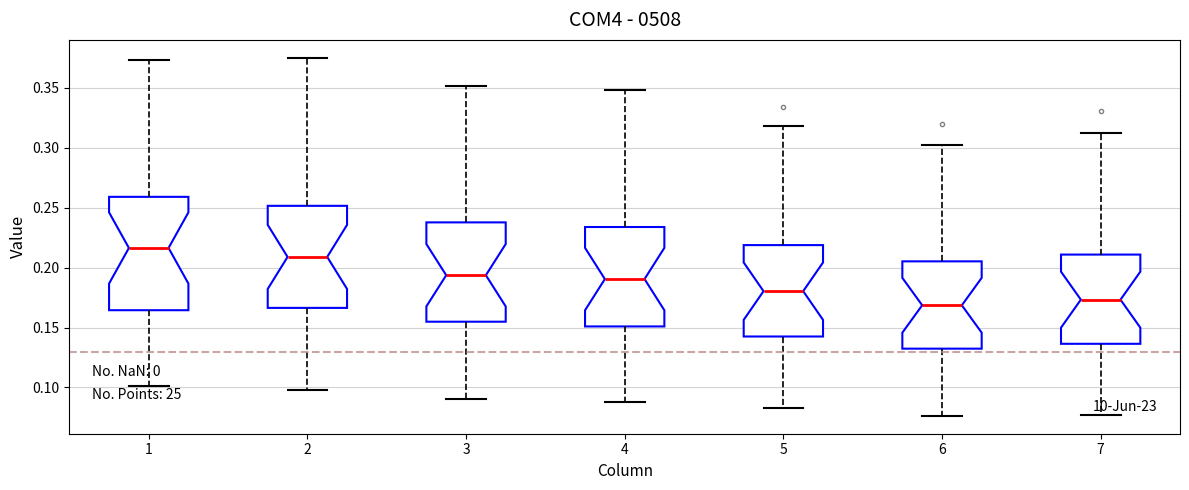

Reading left to right, read every box against the y-axis: the position of its median line, the range the box covers, and the ends of its whiskers. The values are not printed on the chart, so give them approximately, as read against the axis.

1: median 0.215, box 0.165 to 0.260, whiskers 0.100 to 0.375
2: median 0.210, box 0.165 to 0.250, whiskers 0.100 to 0.375
3: median 0.195, box 0.155 to 0.240, whiskers 0.090 to 0.350
4: median 0.190, box 0.150 to 0.235, whiskers 0.090 to 0.350
5: median 0.180, box 0.145 to 0.220, whiskers 0.085 to 0.320
6: median 0.170, box 0.130 to 0.205, whiskers 0.075 to 0.305
7: median 0.175, box 0.135 to 0.210, whiskers 0.075 to 0.310